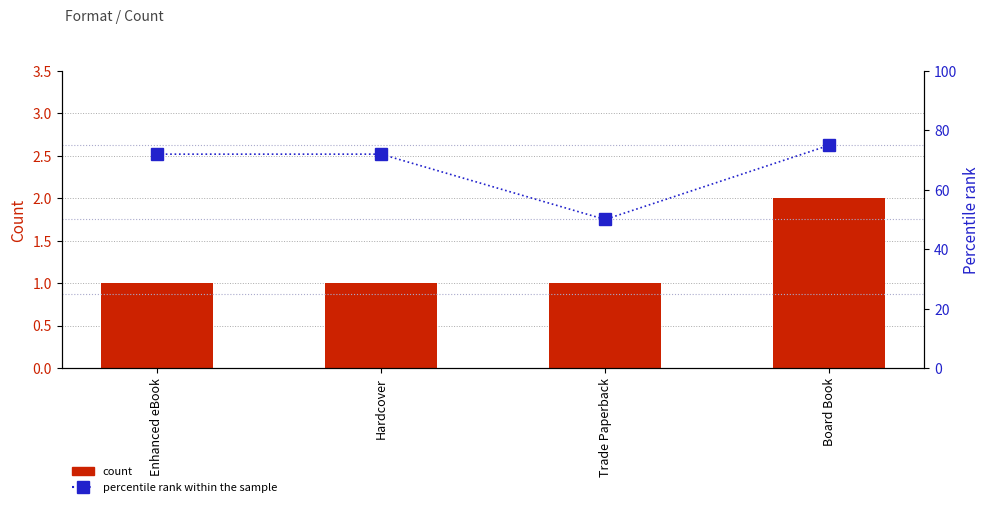

What is the sum of the percentile rank within the sample values at Enhanced eBook and Board Book?

147